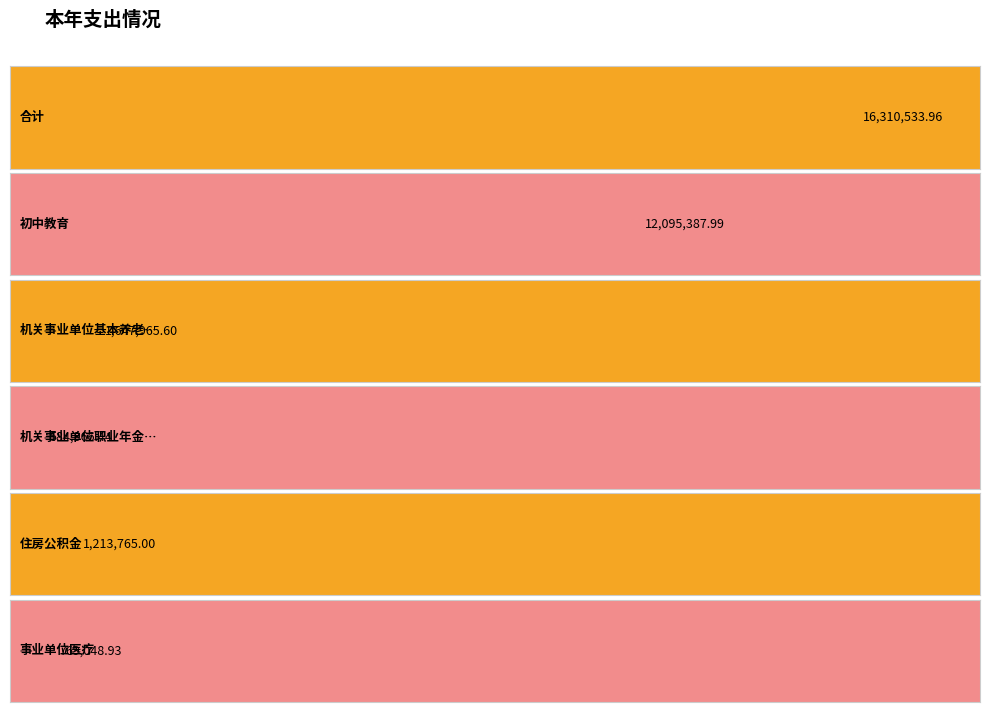

What is the difference between the values at 住房公积金 and 机关事业单位职业年金缴费支出?

629398.6